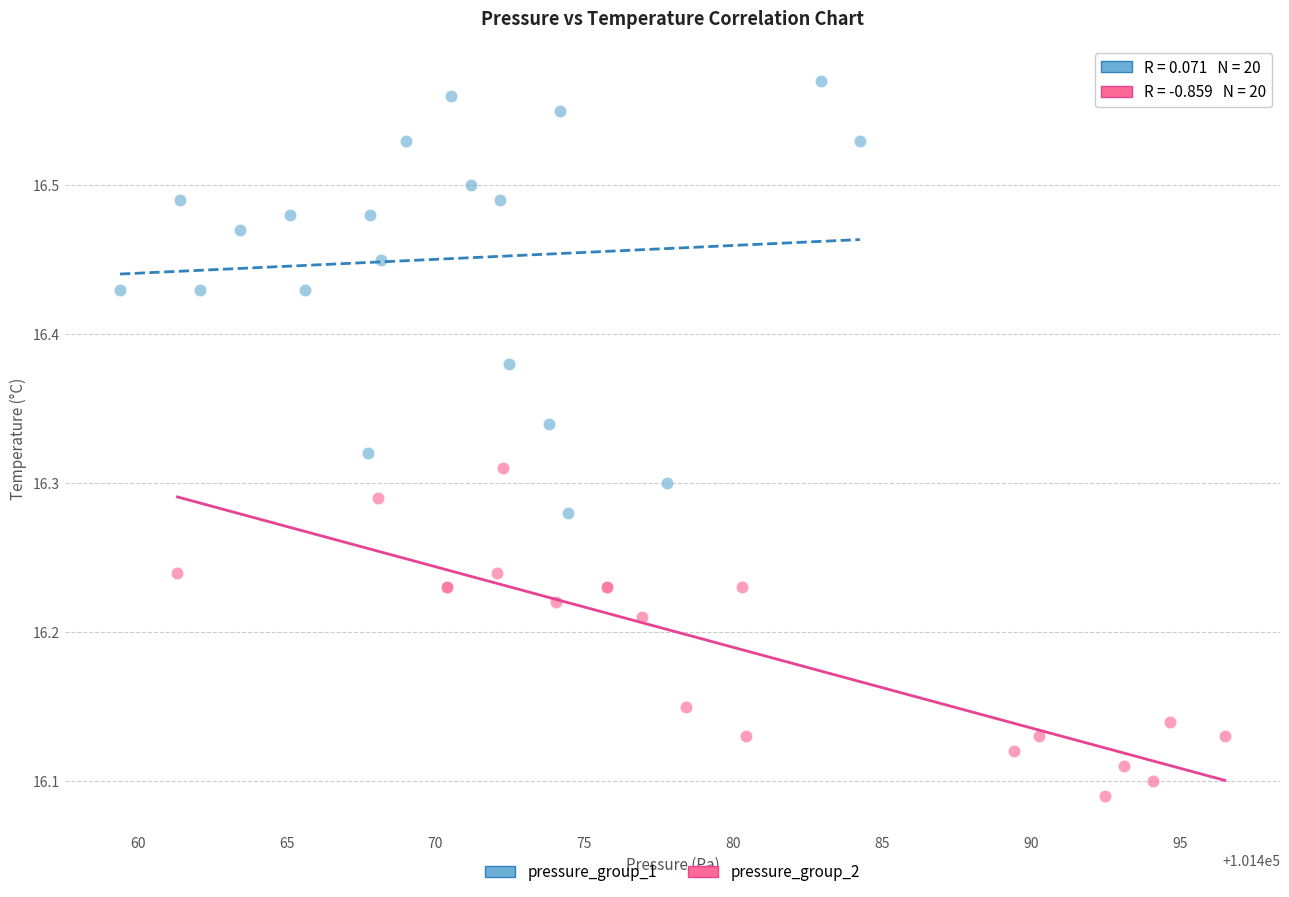

What are all the series names shown in the legend?

pressure_group_1, pressure_group_2